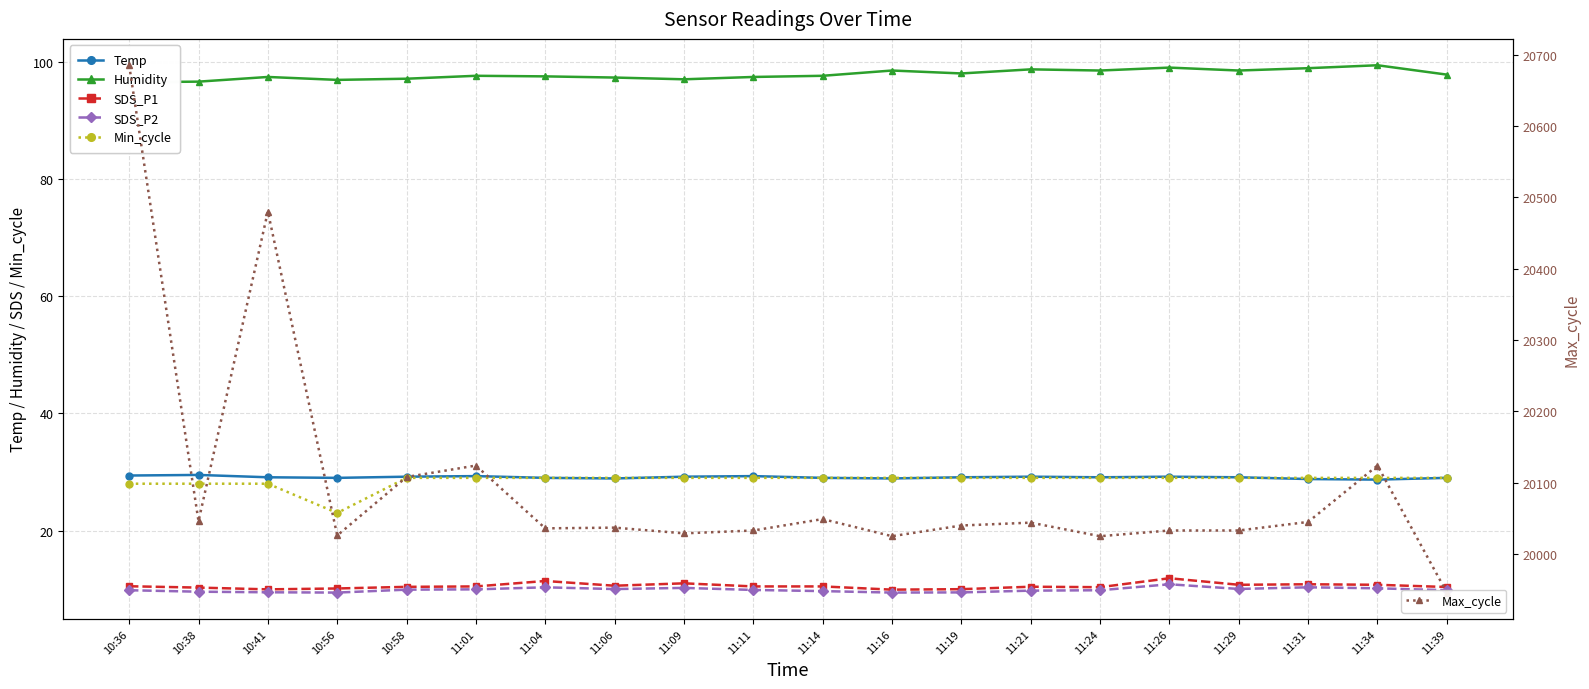

What is the highest value of the Min_cycle series?

29.0